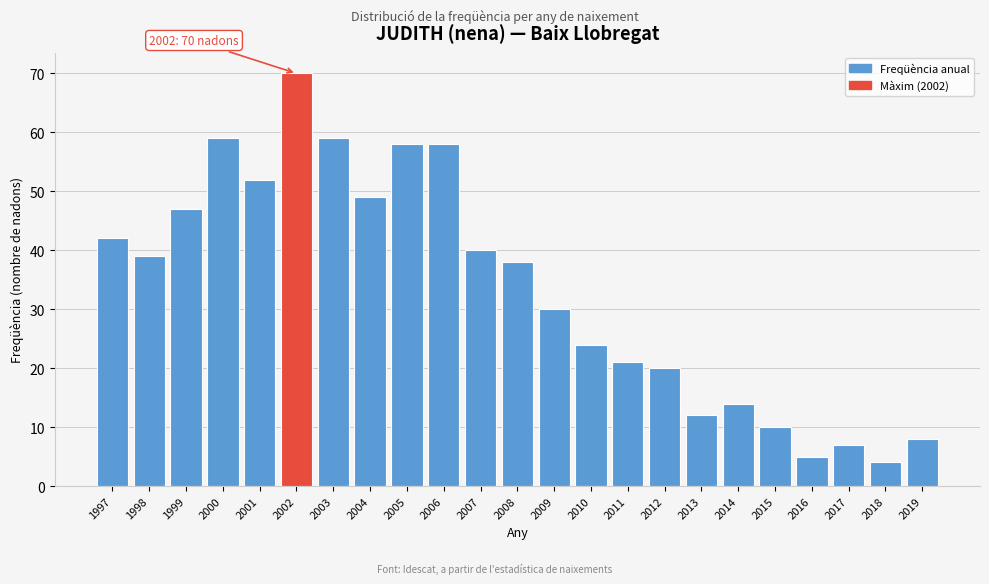

Reading right to left, transcribe all the data shown in this chart.

8	4	7	5	10	14	12	20	21	24	30	38	40	58	58	49	59	70	52	59	47	39	42